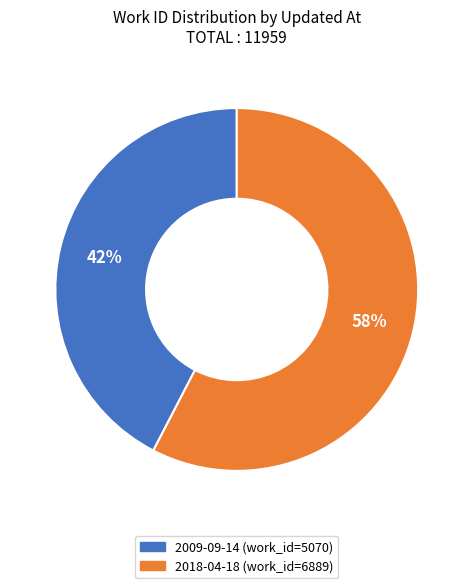

To the nearest percent, what is the average slice percentage?

50%